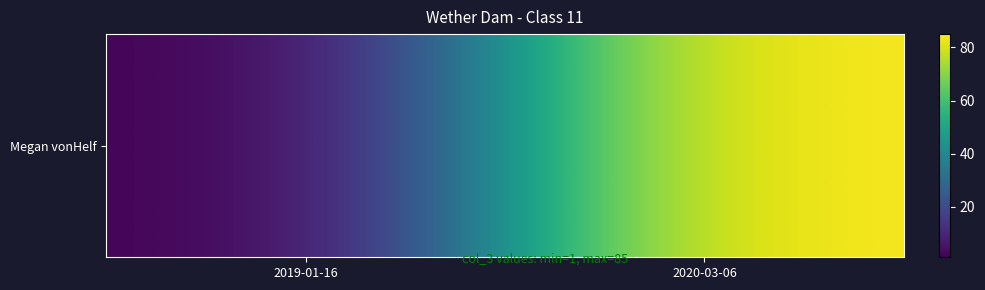

What is the minimum value shown in the chart?

1